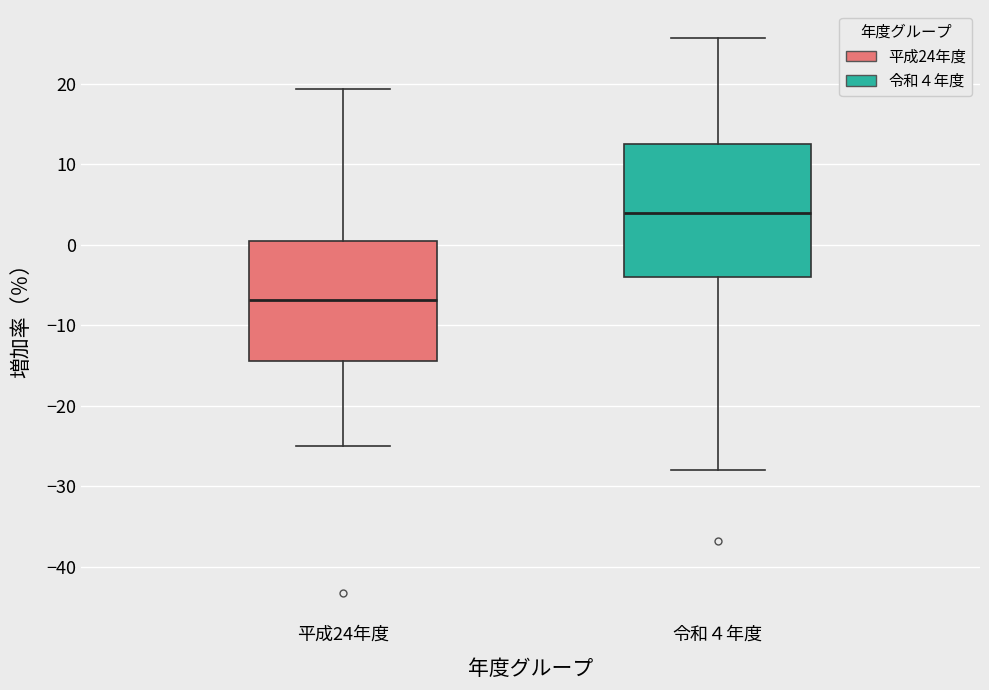

Which box is the tallest, from its lower edge to its upper edge?

令和４年度